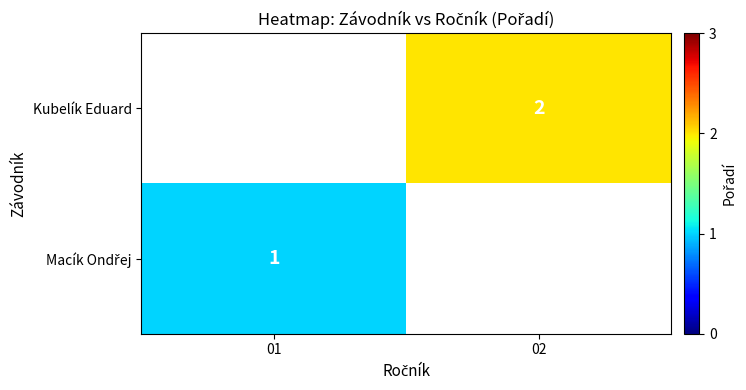

How many values in Macík Ondřej are above zero?

1